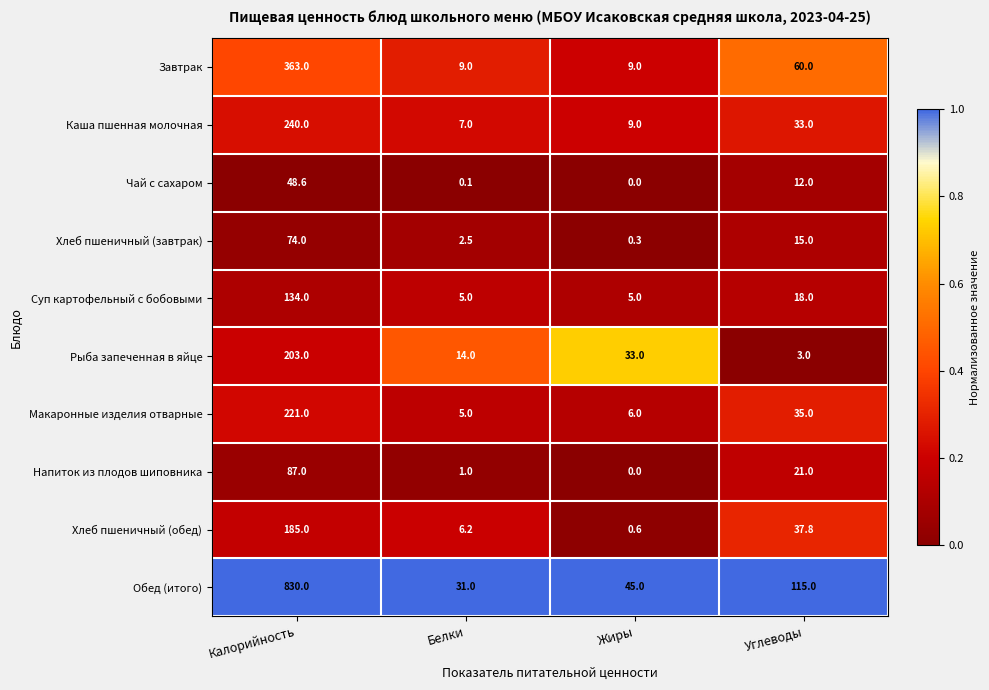

How many data points in Напиток из плодов шиповника are less than 21?

2